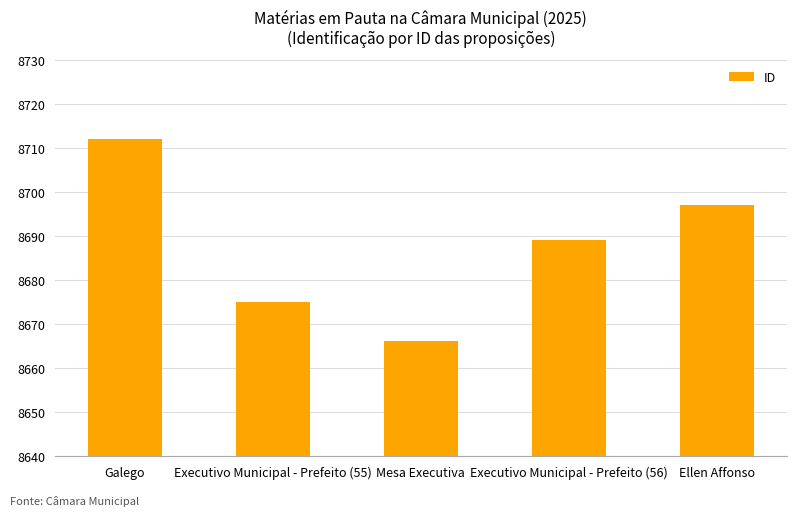

Are the bars grouped side by side (vs. stacked)?

No